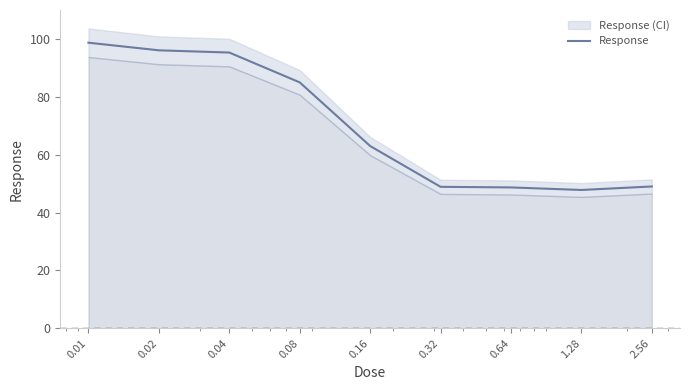

Which category has the lowest value across all series?

1.28